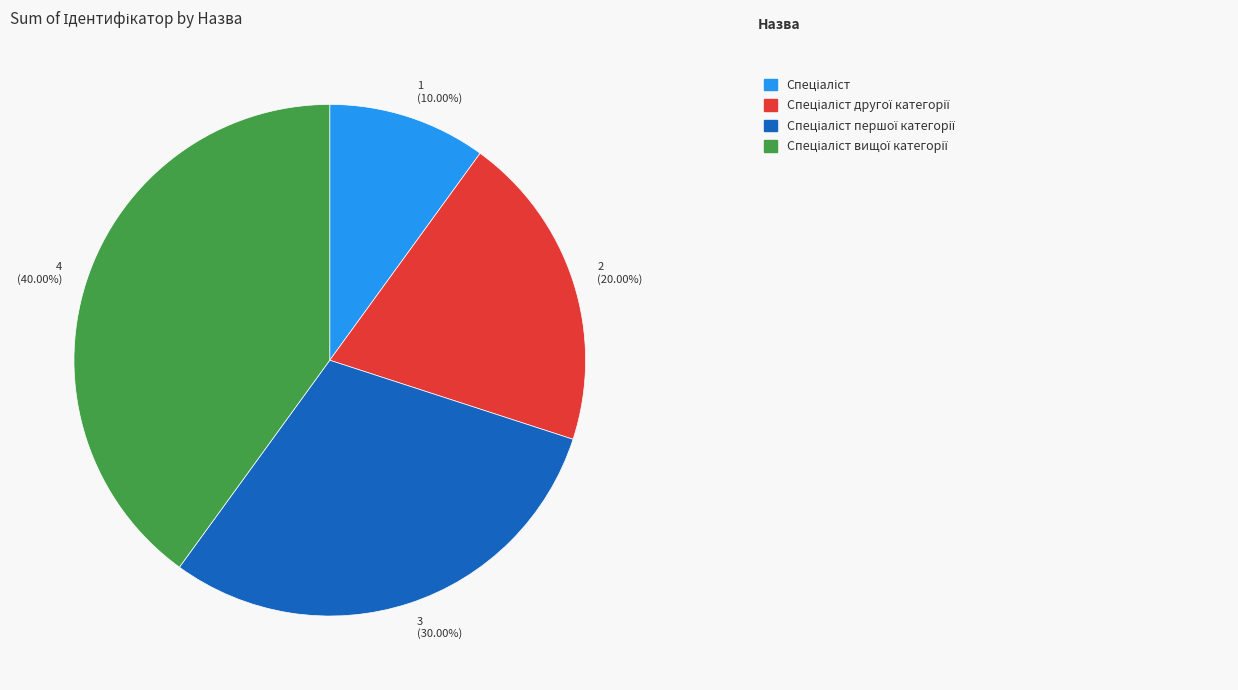

How many slices are in this pie chart?

4